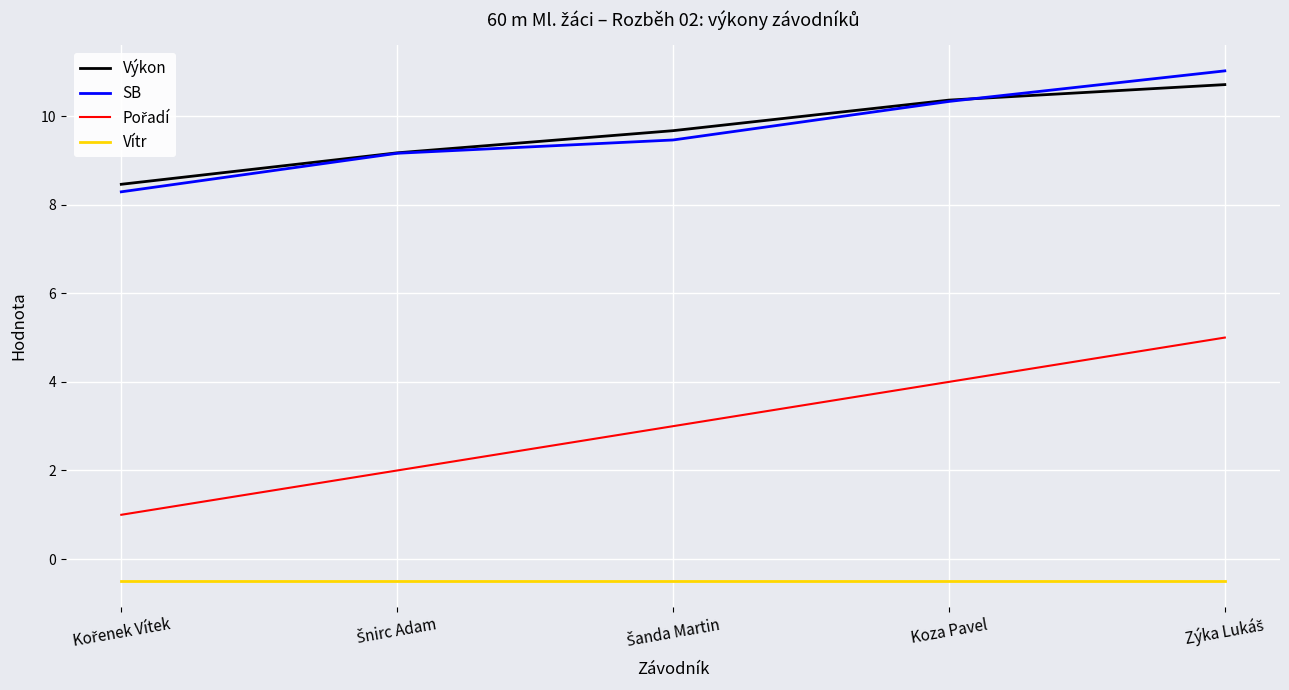

What is the maximum value for Vítr?

-0.5